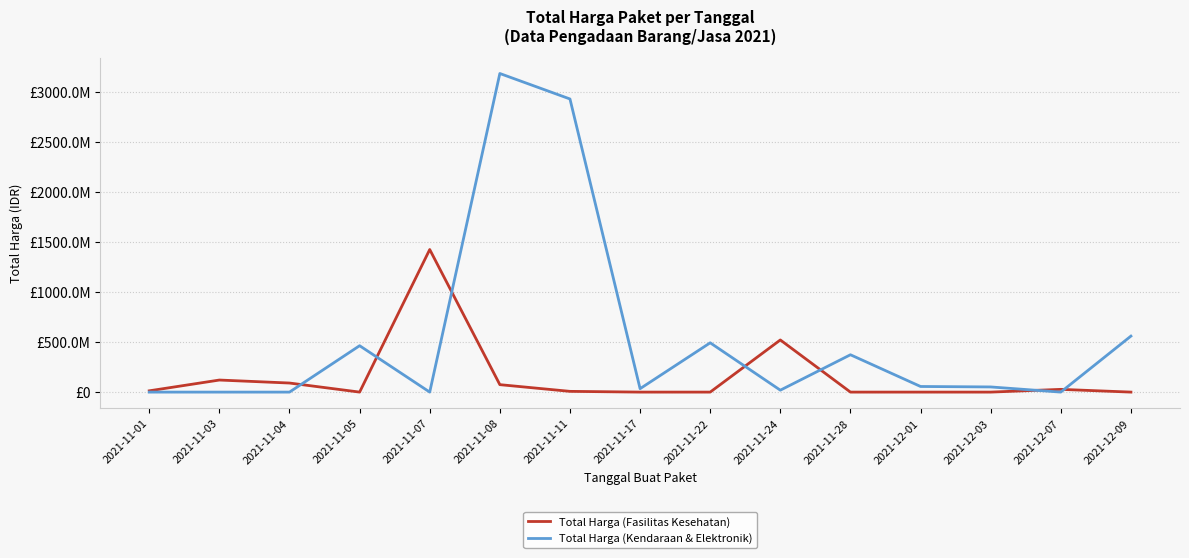

Between 2021-11-22 and 2021-11-04, which is larger?

2021-11-04